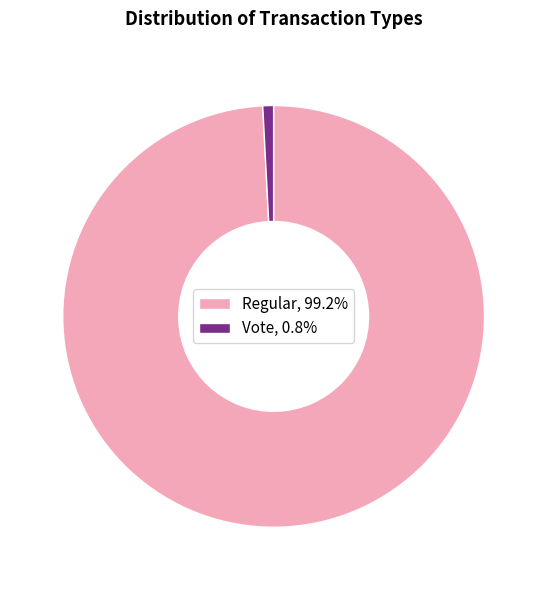

Is it true that Regular is 86% of the pie?

False